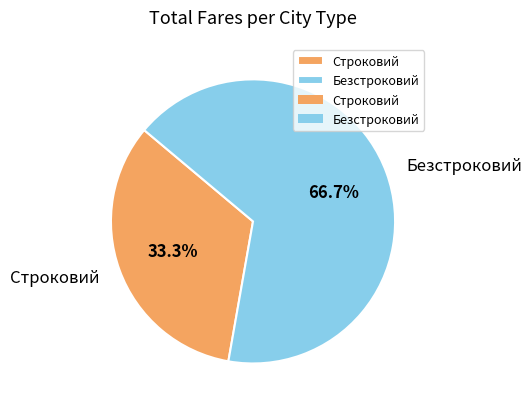

Rank the categories by value from highest to lowest.

Безстроковий, Строковий